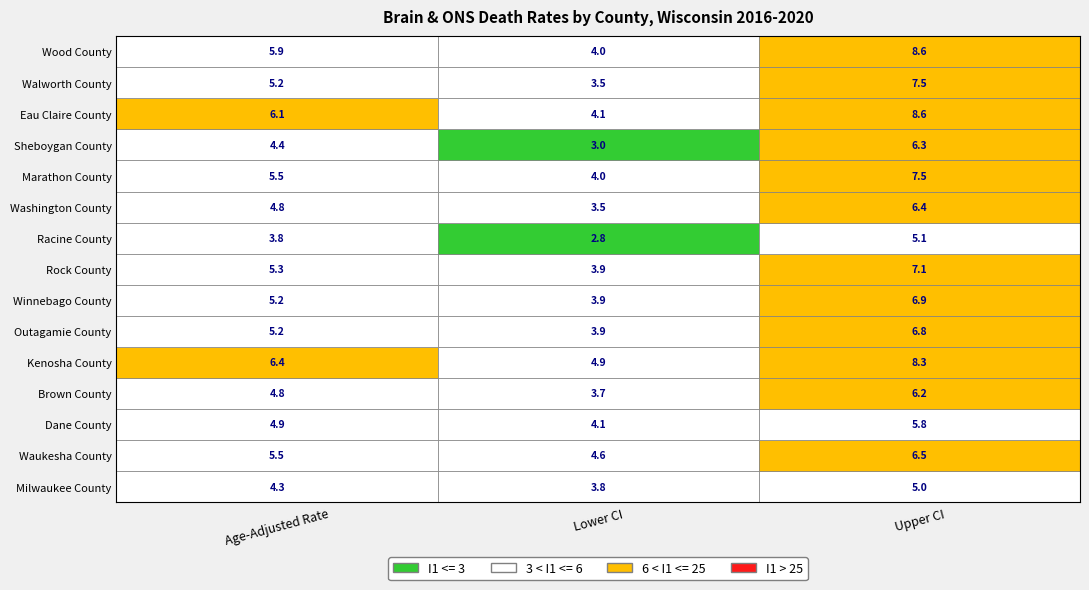

How many data points in Kenosha County are less than 6?

1